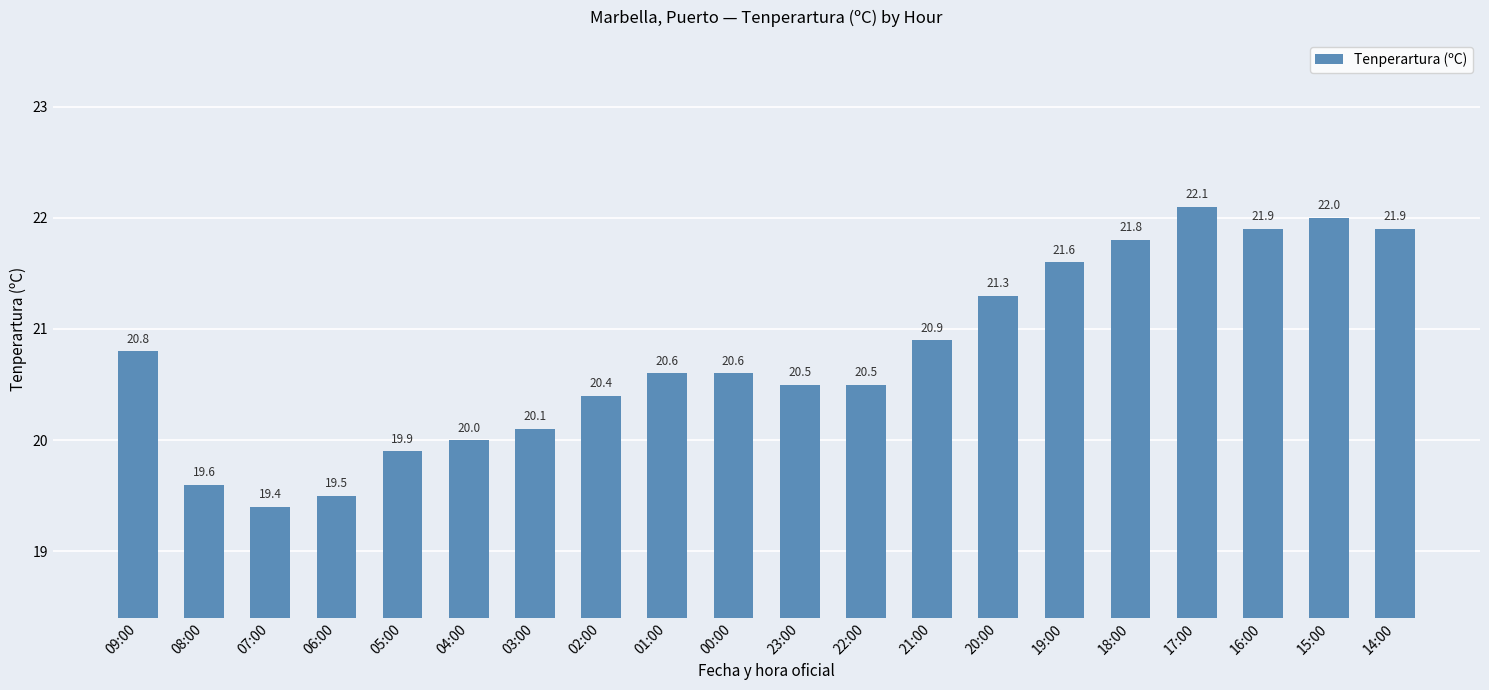

What is the value of the 14th bar from the left?

21.3